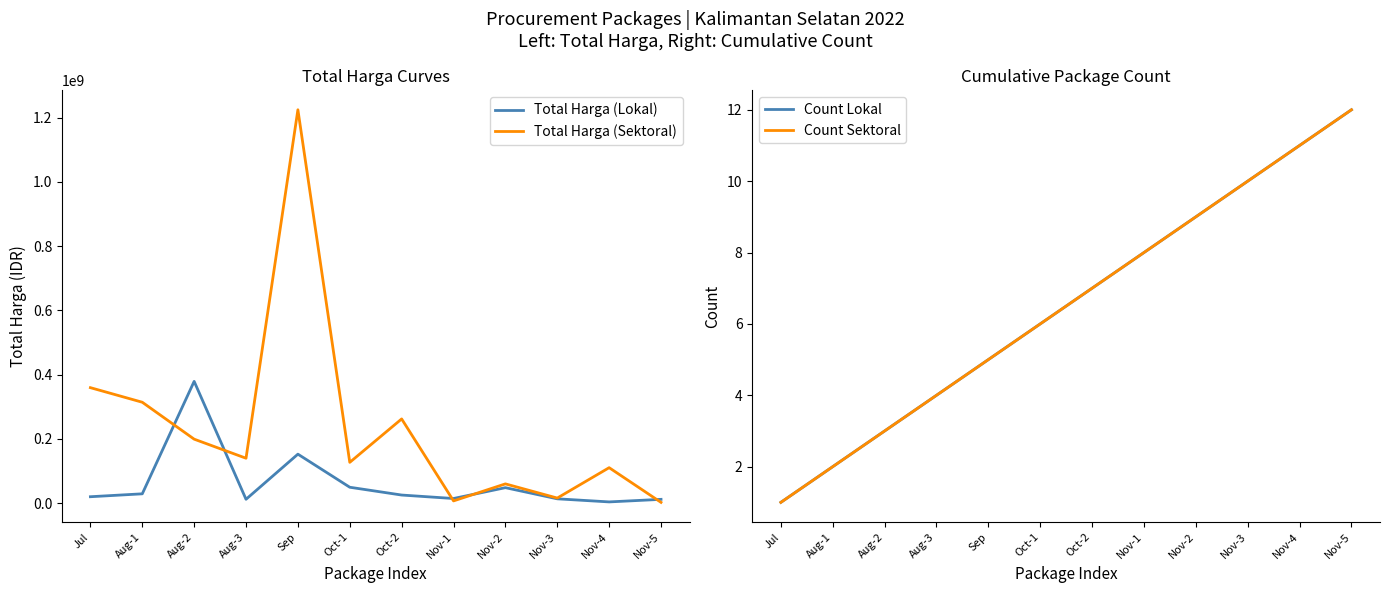

Count the number of data series in this chart.

4